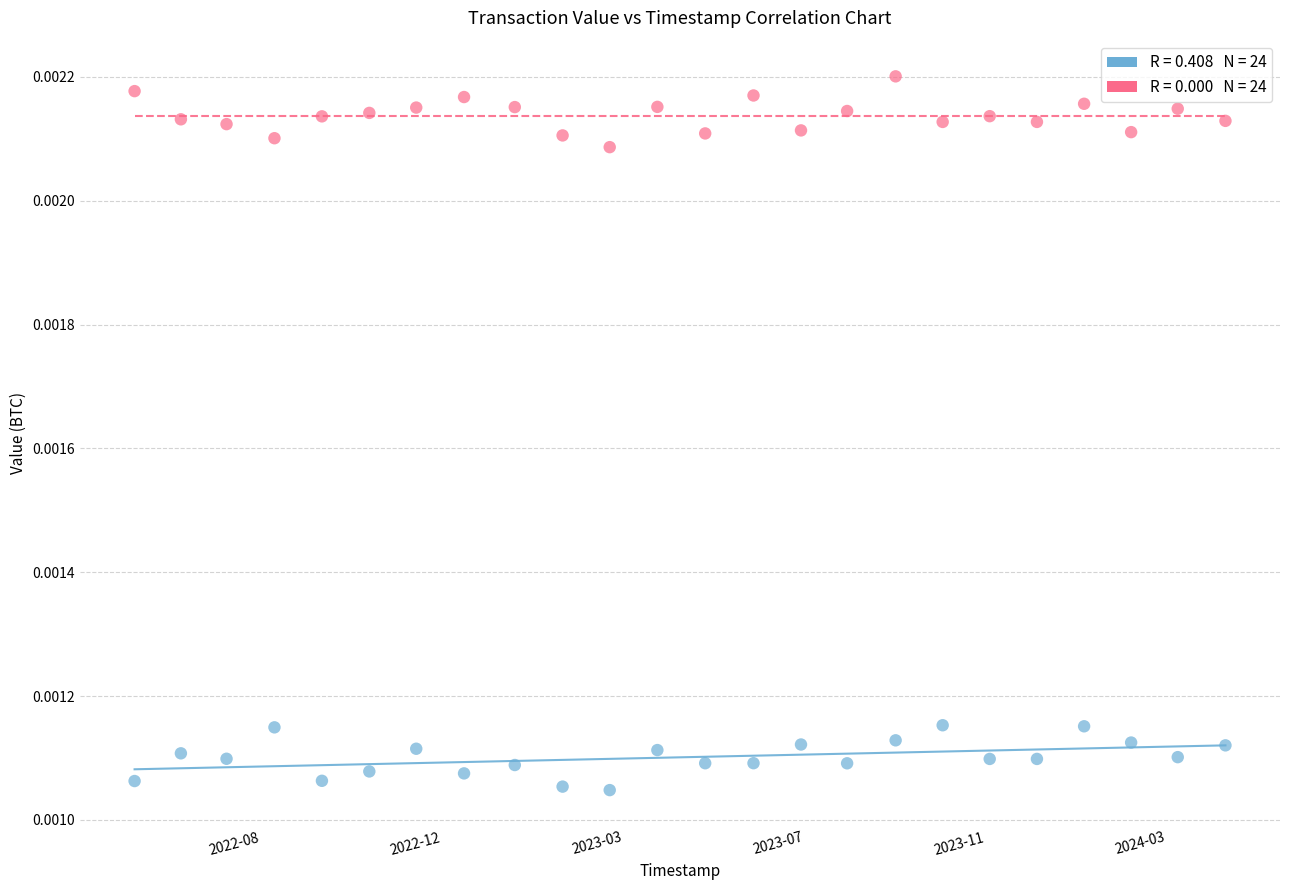

Across all data points, what is the range of X values (max minus min)?

60192644.0